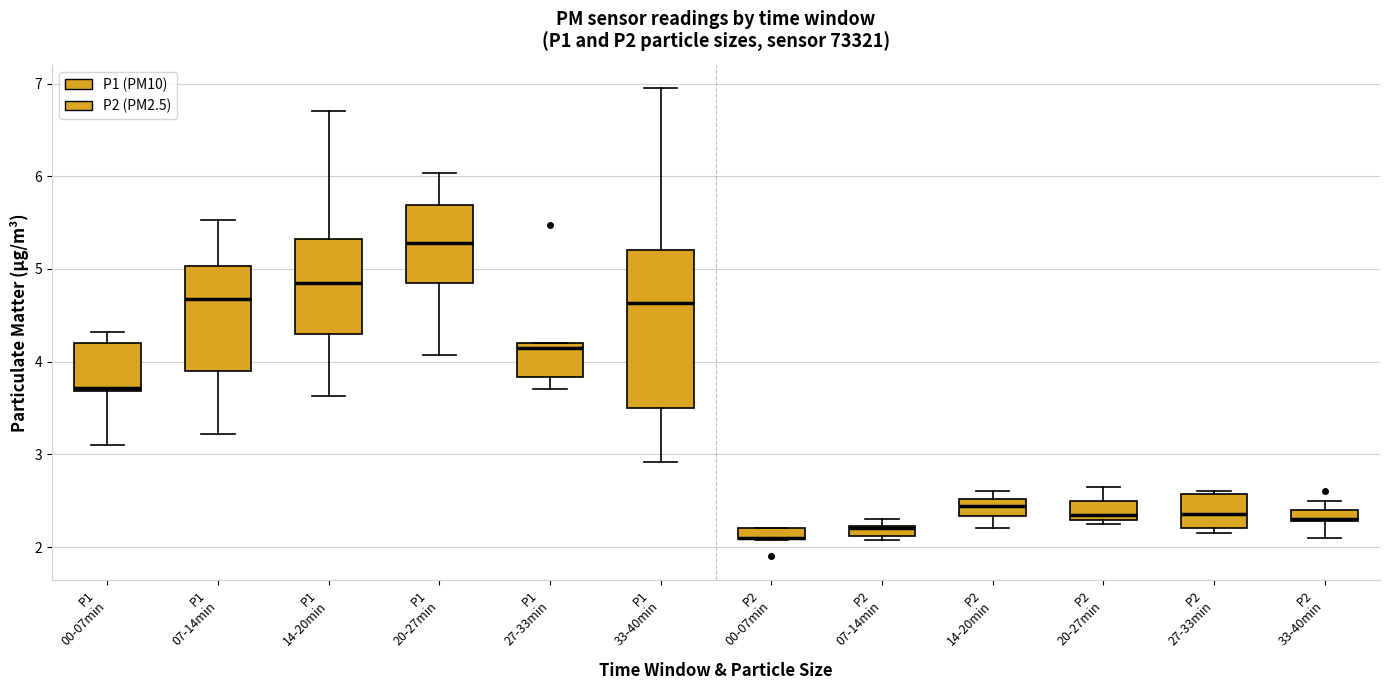

Which box is the tallest, from its lower edge to its upper edge?

P1 33-40min